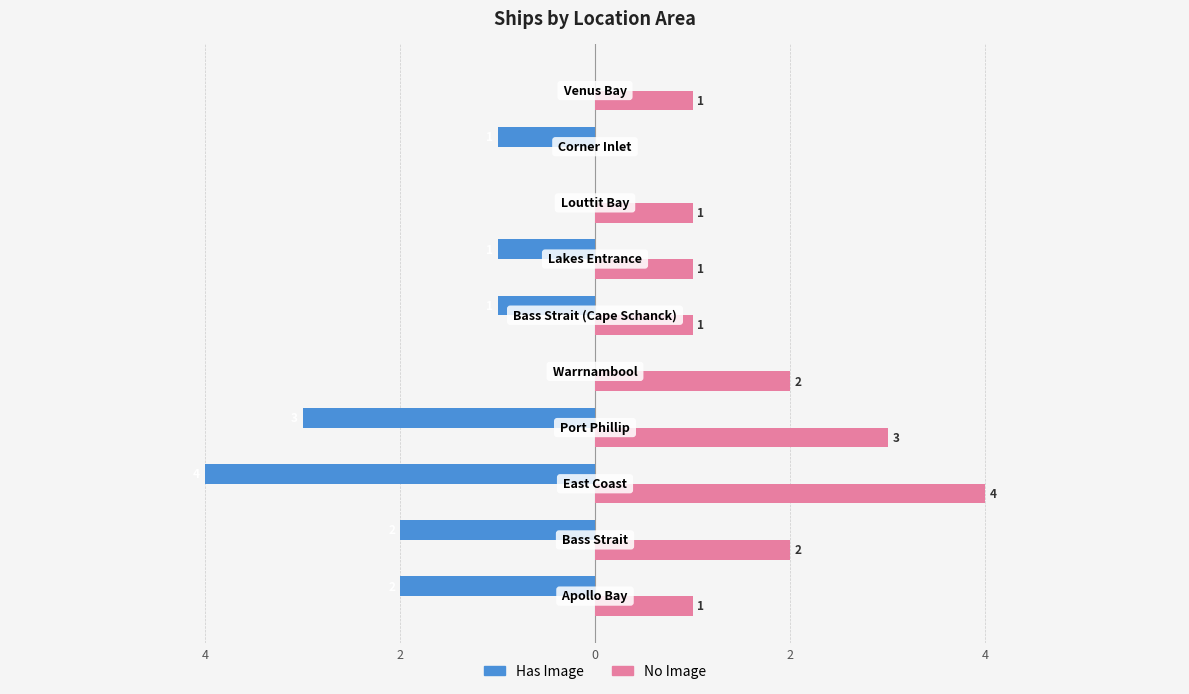

Reading right to left, transcribe all the data shown in this chart.

Has Image: 0	-1	0	-1	-1	0	-3	-4	-2	-2
No Image: 1	0	1	1	1	2	3	4	2	1